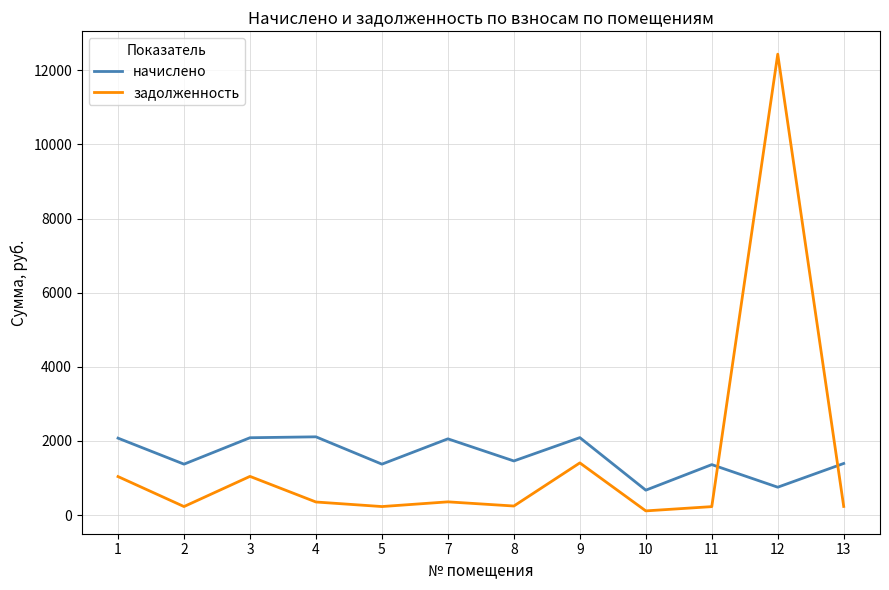

What is the difference between the maximum and minimum values in the начислено series?

1439.3